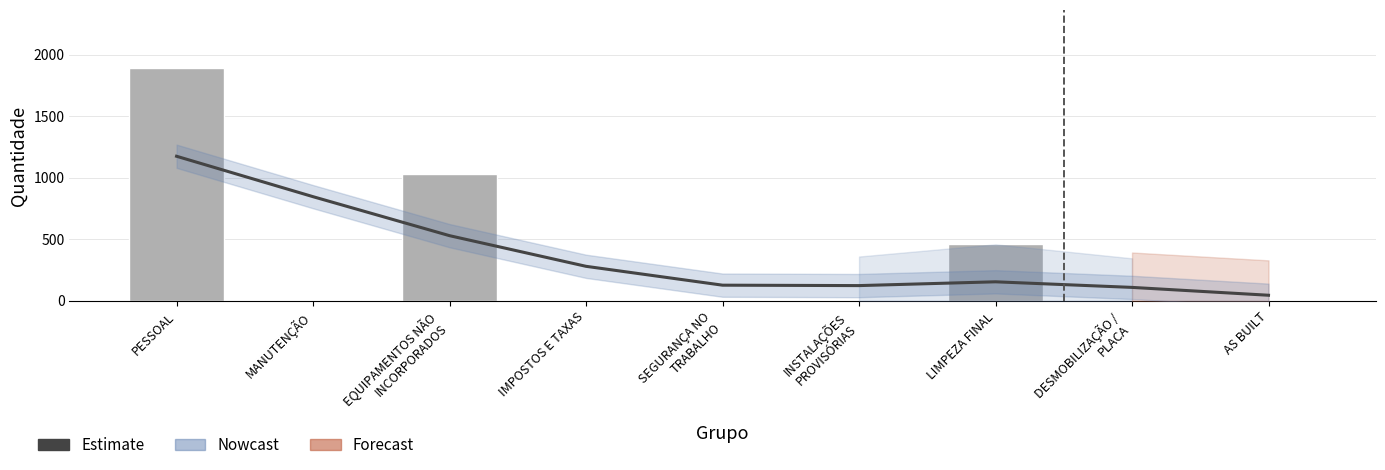

At which label is the value closest to 945?

EQUIPAMENTOS NÃO
INCORPORADOS